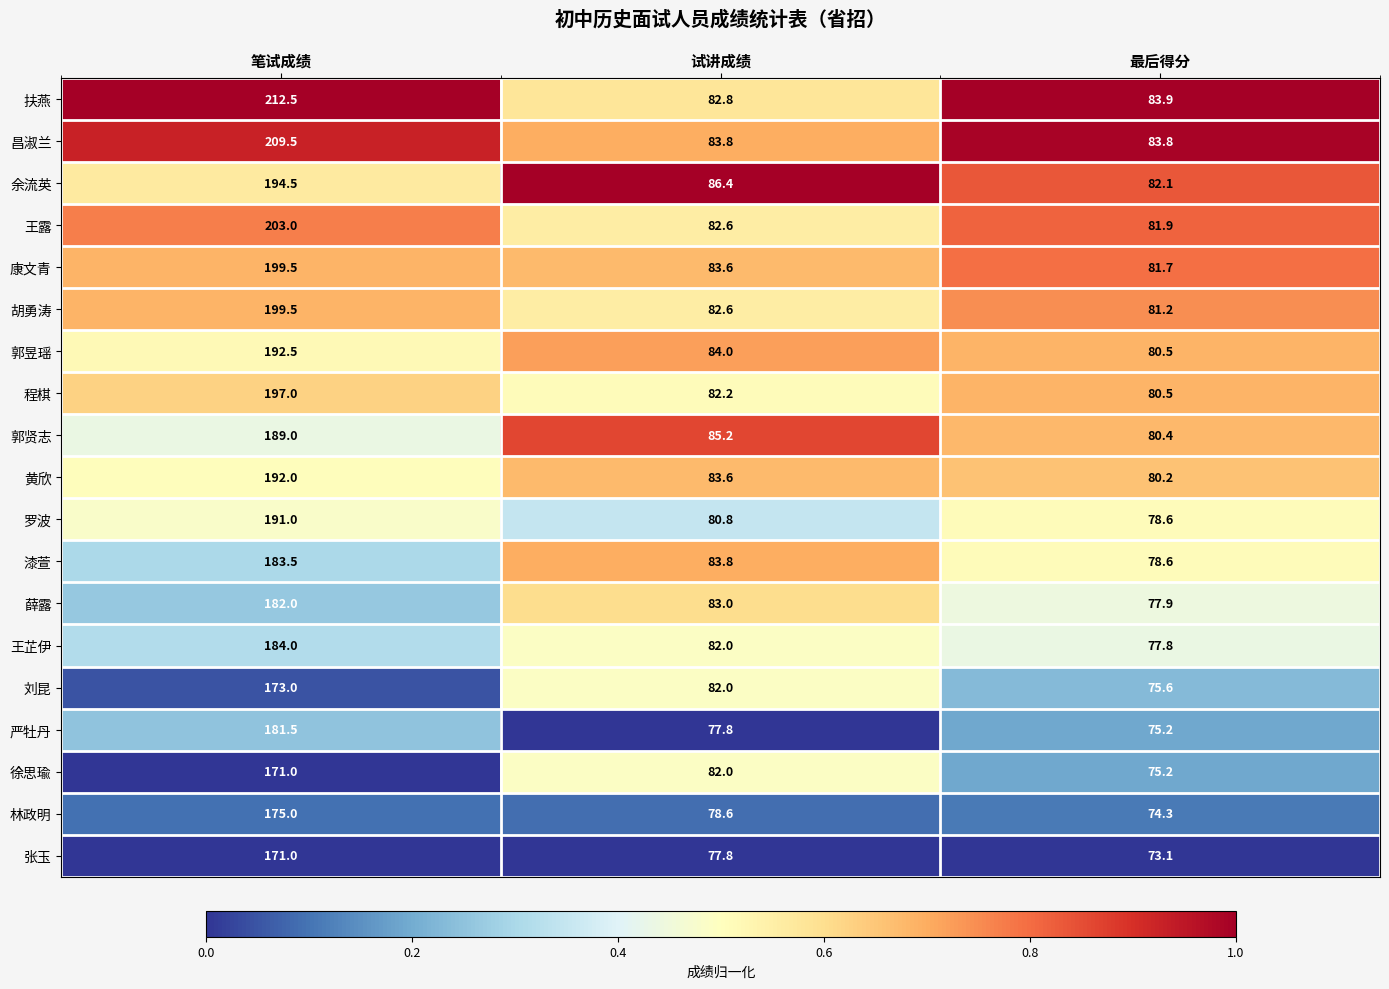

Is it true that 漆萱 equals 83.8 at 试讲成绩?

True